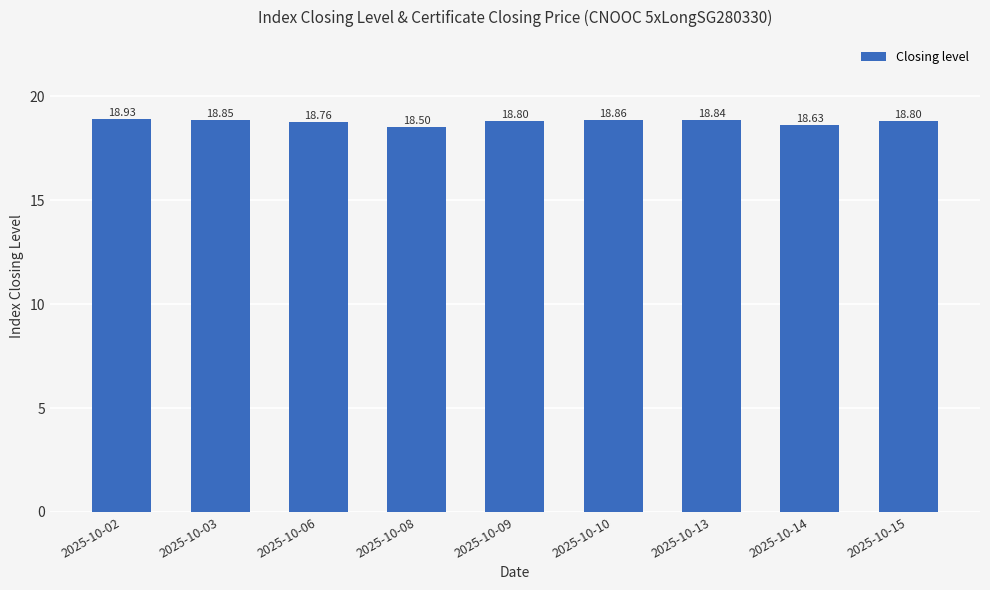

Reading left to right, what are all the values shown in this chart?

2025-10-02=18.9	2025-10-03=18.9	2025-10-06=18.8	2025-10-08=18.5	2025-10-09=18.8	2025-10-10=18.9	2025-10-13=18.8	2025-10-14=18.6	2025-10-15=18.8